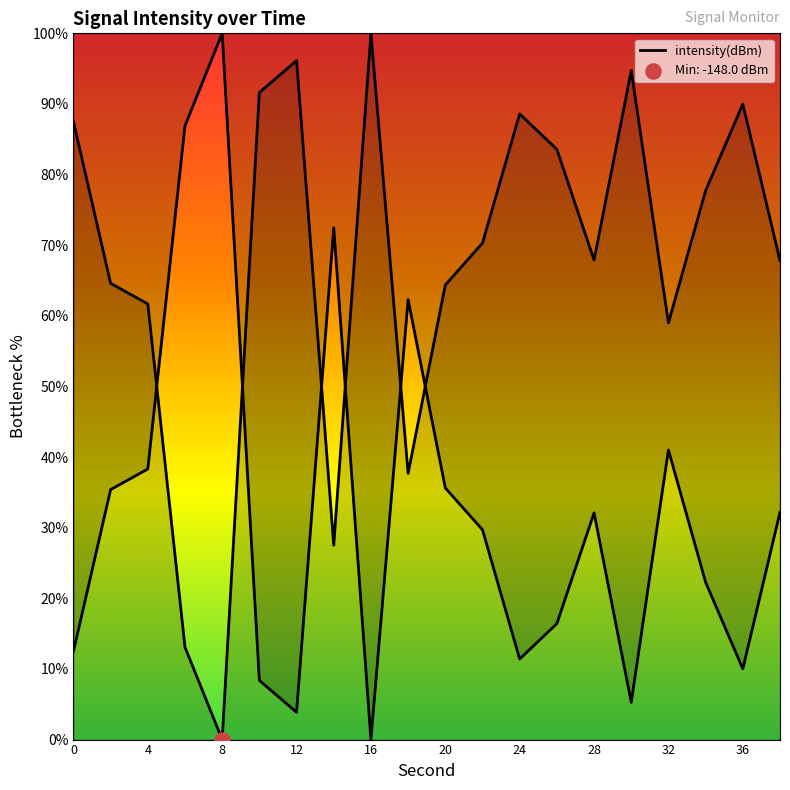

Which has a higher value, 38 or 34?

34